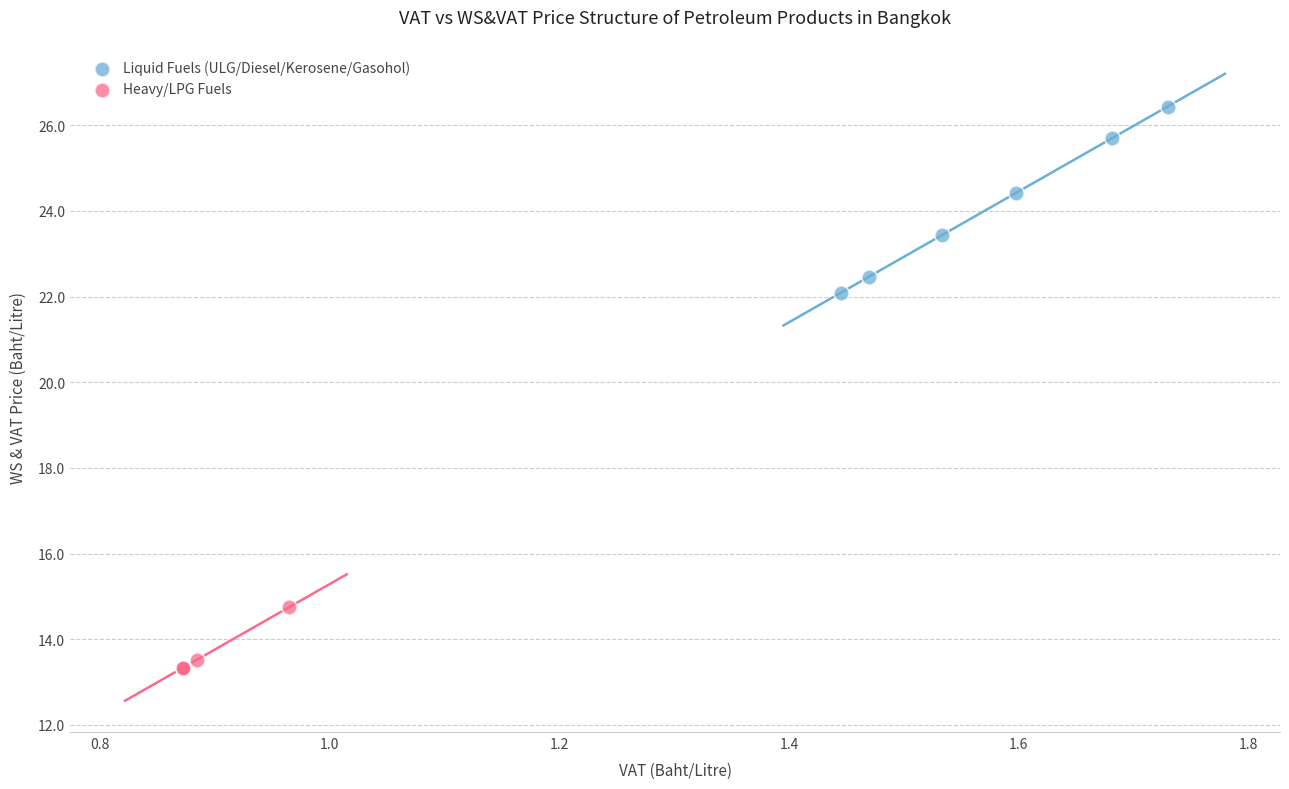

Which series reaches the maximum Y coordinate?

Liquid Fuels (ULG/Diesel/Kerosene/Gasohol)